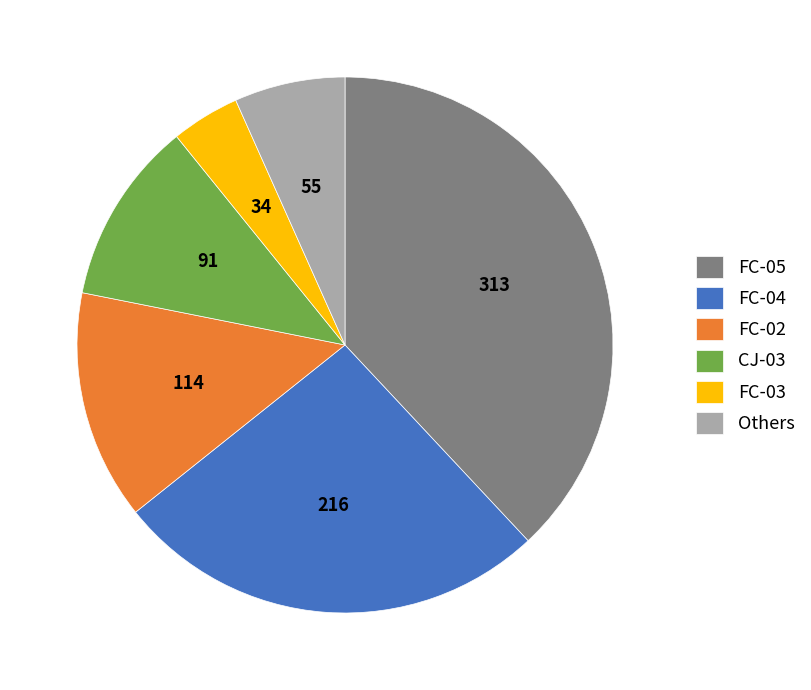

The FC-04 slice represents 26% of the pie. True or false?

True